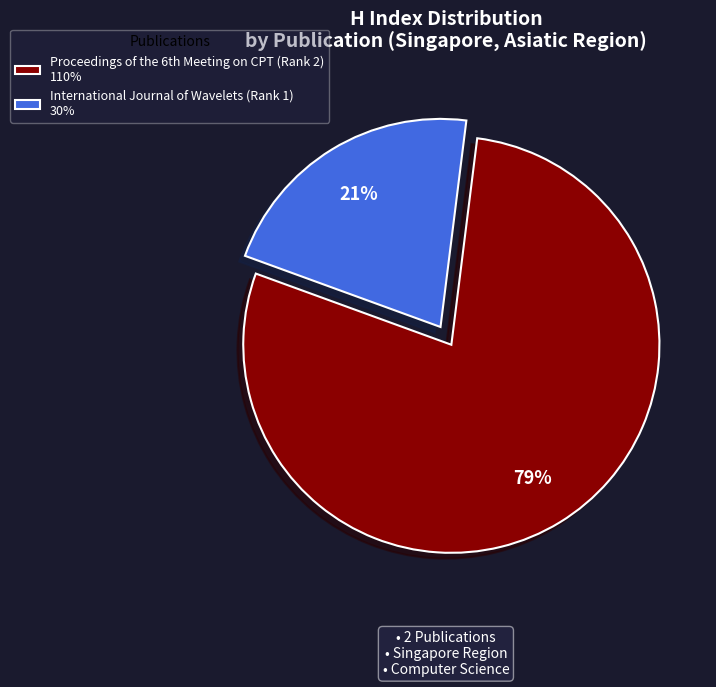

Which slice is the largest?

Proceedings of the 6th Meeting on CPT (Rank 2)